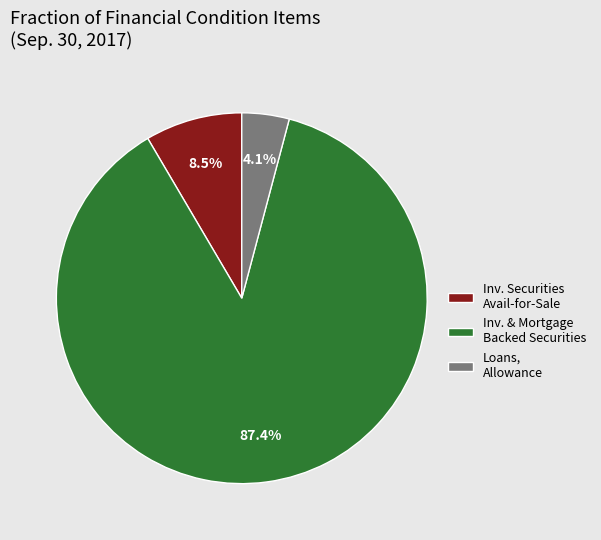

Does any single category account for the majority?

Yes